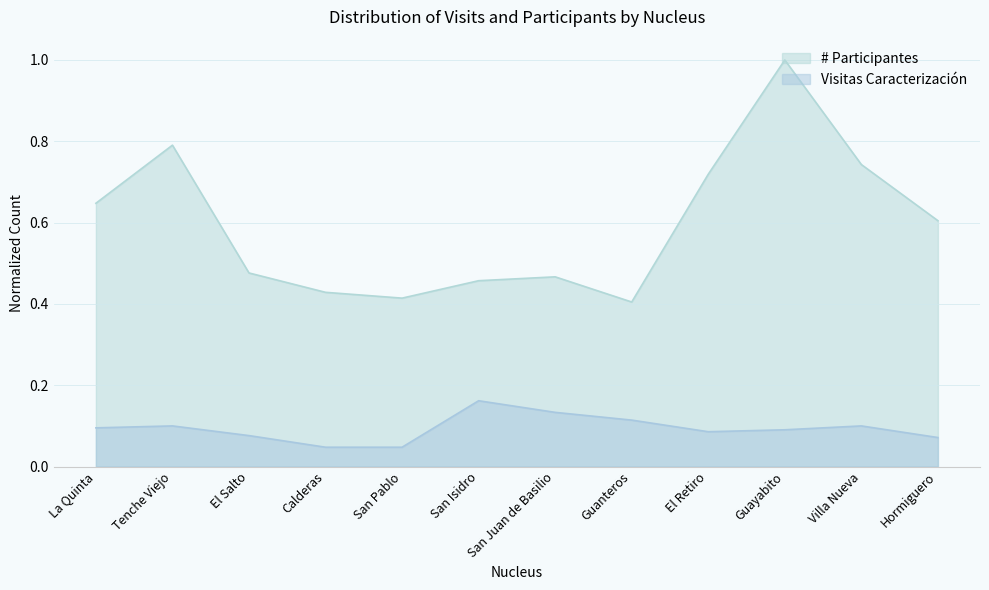

Is the value of # Participantes at Hormiguero greater than the value of Visitas Caracterización at San Juan de Basilio?

Yes